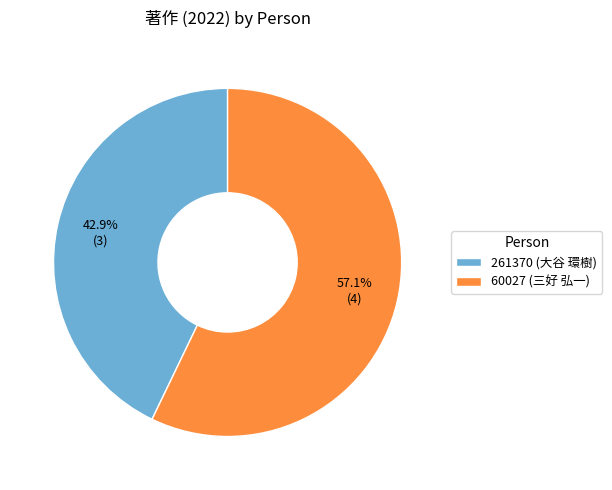

The 60027 (三好 弘一) slice represents 57% of the pie. True or false?

True